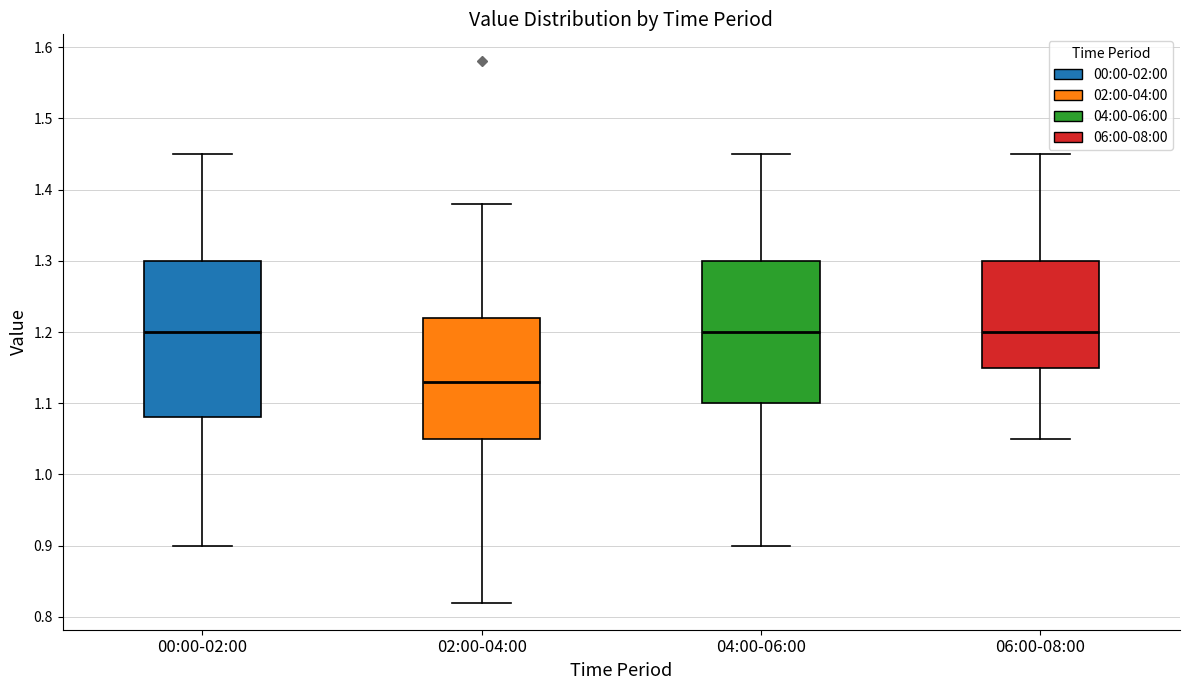

Reading left to right, read every box against the y-axis: the position of its median line, the range the box covers, and the ends of its whiskers. The values are not printed on the chart, so give them approximately, as read against the axis.

00:00-02:00: median 1.20, box 1.08 to 1.30, whiskers 0.90 to 1.45
02:00-04:00: median 1.13, box 1.05 to 1.22, whiskers 0.82 to 1.38
04:00-06:00: median 1.20, box 1.10 to 1.30, whiskers 0.90 to 1.45
06:00-08:00: median 1.20, box 1.15 to 1.30, whiskers 1.05 to 1.45